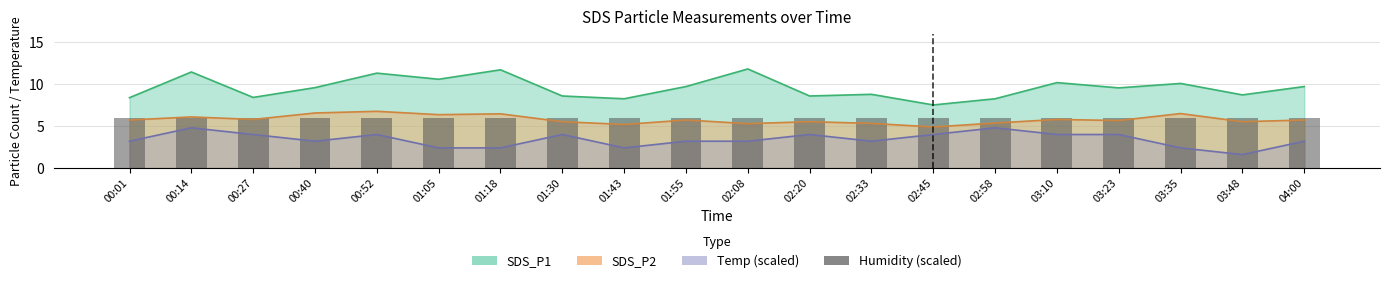

Read the Temp value at 04:00.

3.2